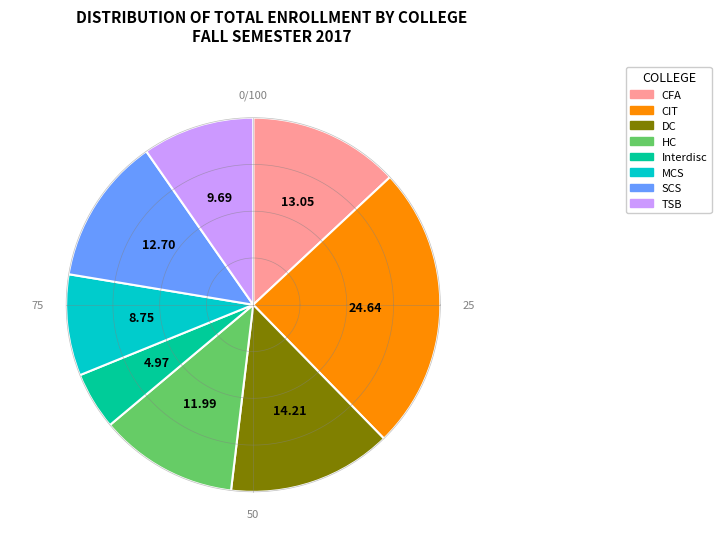

Between CIT and HC, which is larger?

CIT